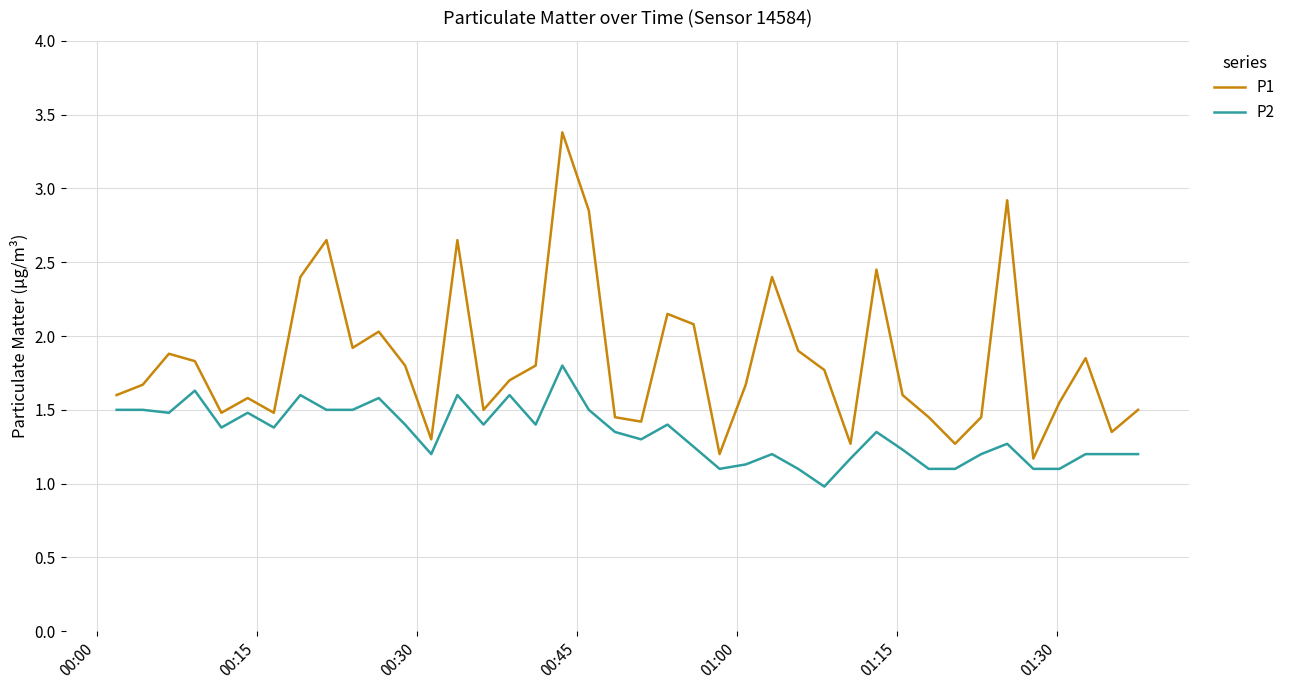

Which series has the largest total across all categories?

P1